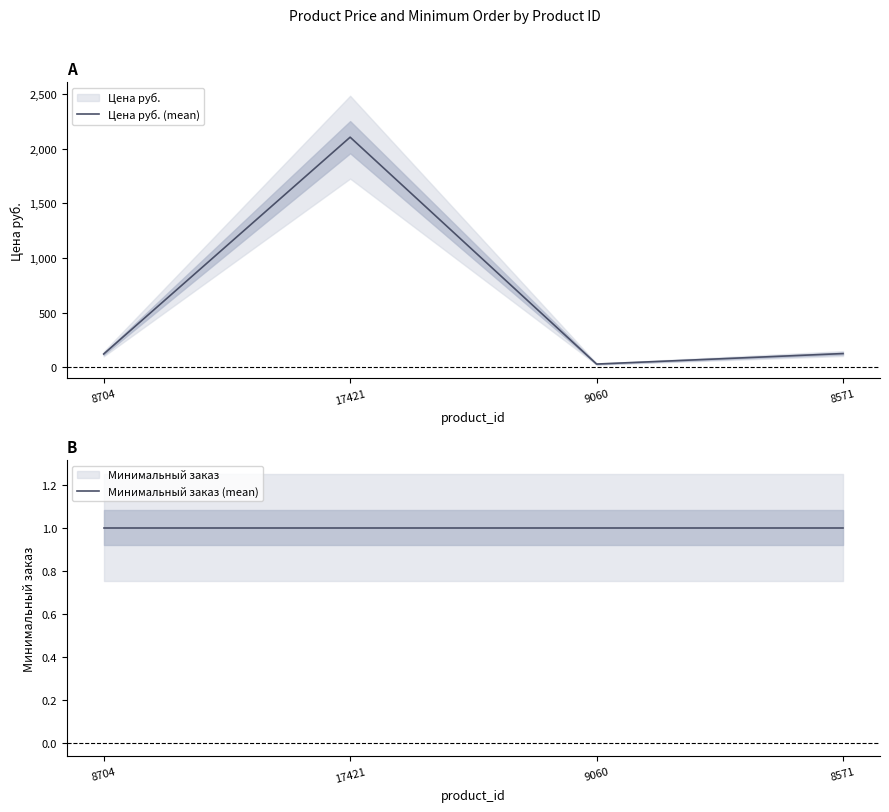

The value of Цена руб. (mean) at 9060 is 29. True or false?

True